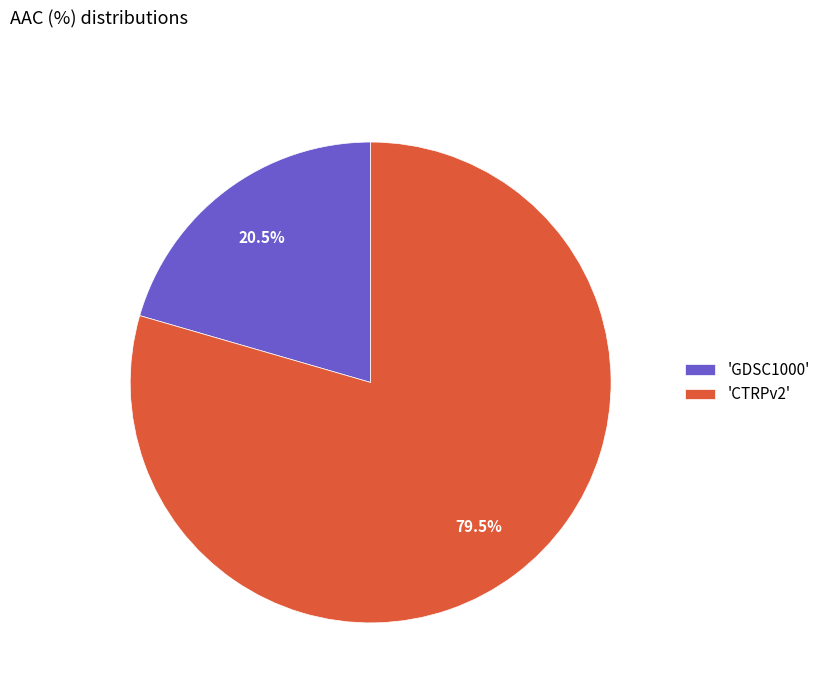

Between 'GDSC1000' and 'CTRPv2', which is larger?

'CTRPv2'